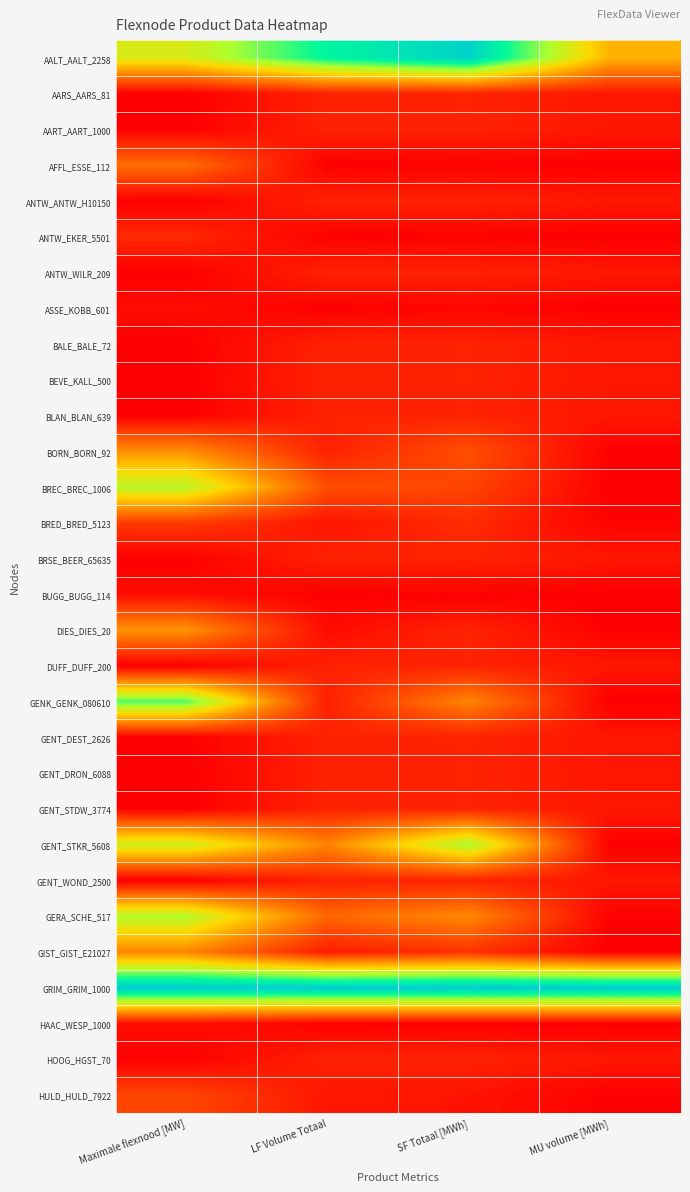

Which series changed the most between Maximale flexnood [MW] and MU volume [MWh]?

GENK_GENK_080610